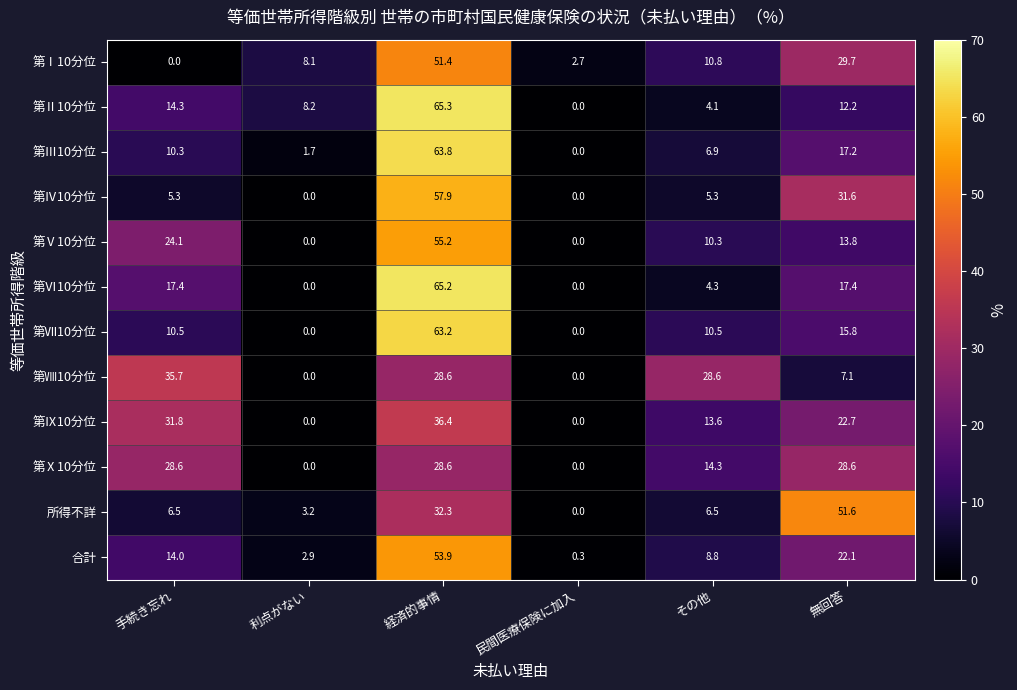

Rank the series by their maximum value, from highest to lowest.

第Ⅱ10分位, 第Ⅵ10分位, 第Ⅲ10分位, 第Ⅶ10分位, 第Ⅳ10分位, 第Ⅴ10分位, 合計, 所得不詳, 第Ⅰ10分位, 第Ⅸ10分位, 第Ⅷ10分位, 第Ⅹ10分位